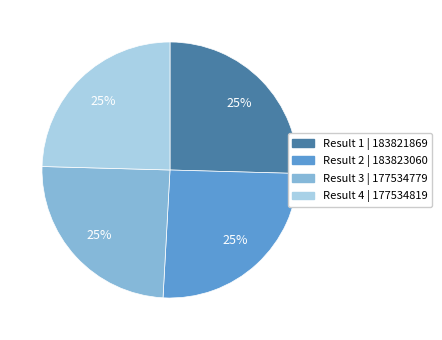

To the nearest percent, what portion does Result 2 | 183823060 represent?

25%